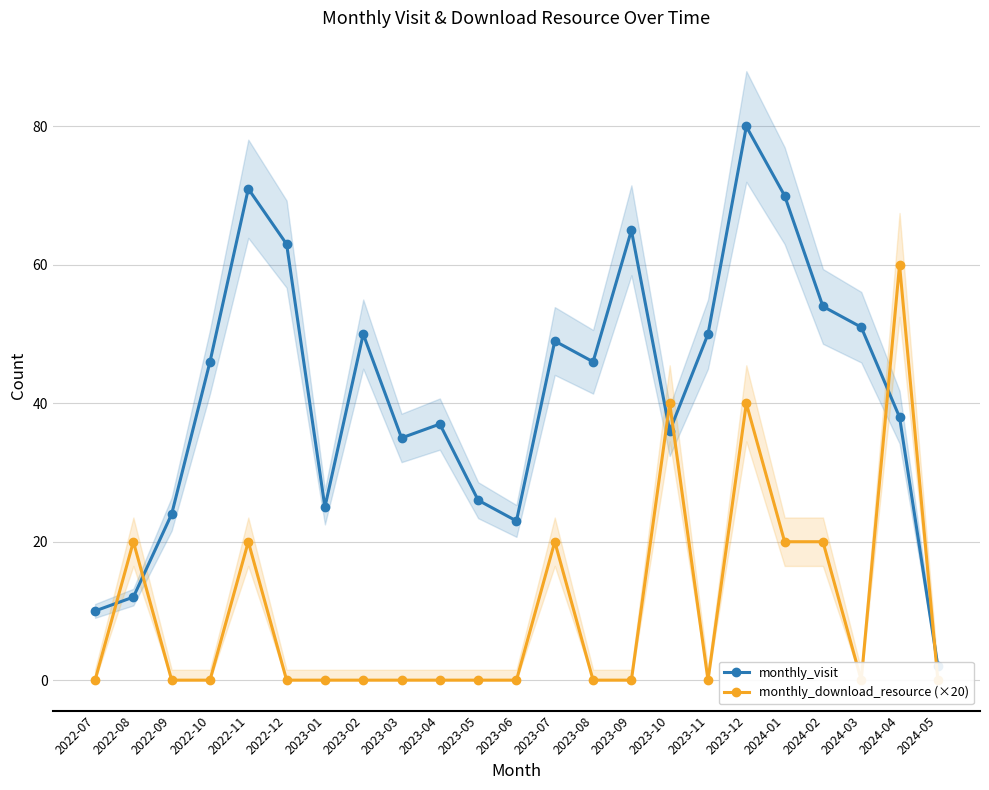

At which category does monthly_download_resource (×20) reach its first local peak?

2022-08